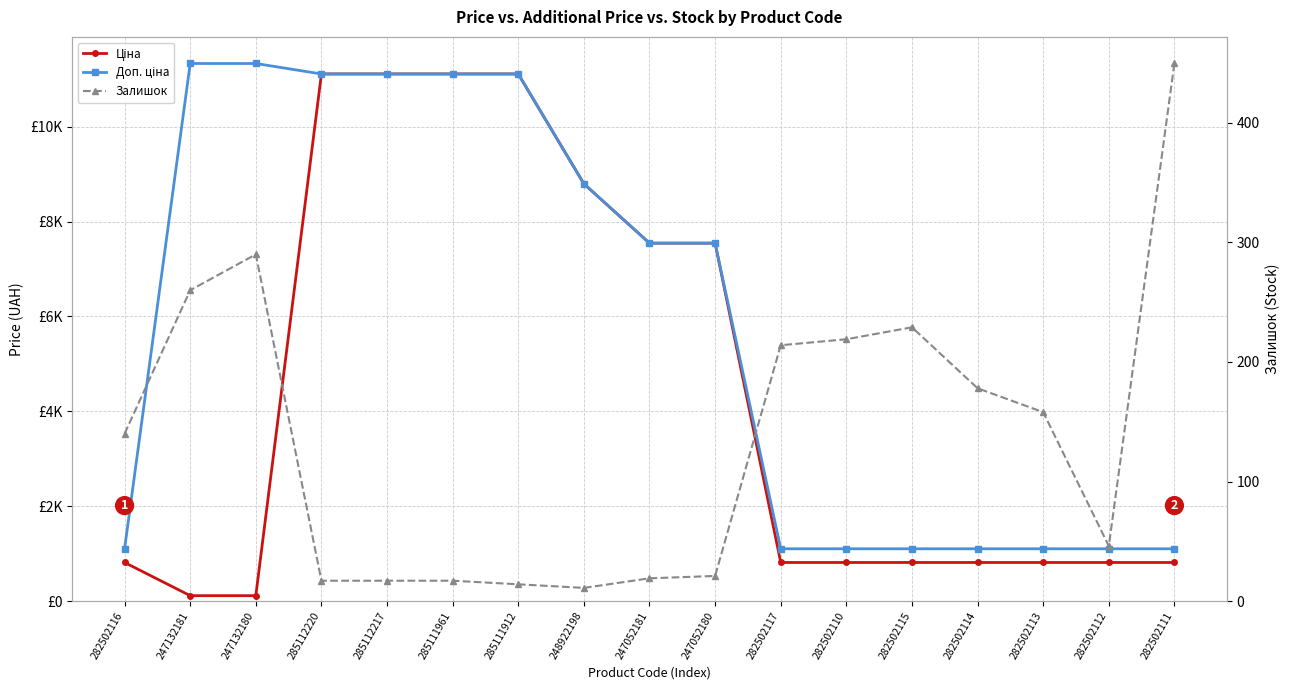

Which series ends up on top after the final intersection of Ціна and Залишок?

Ціна